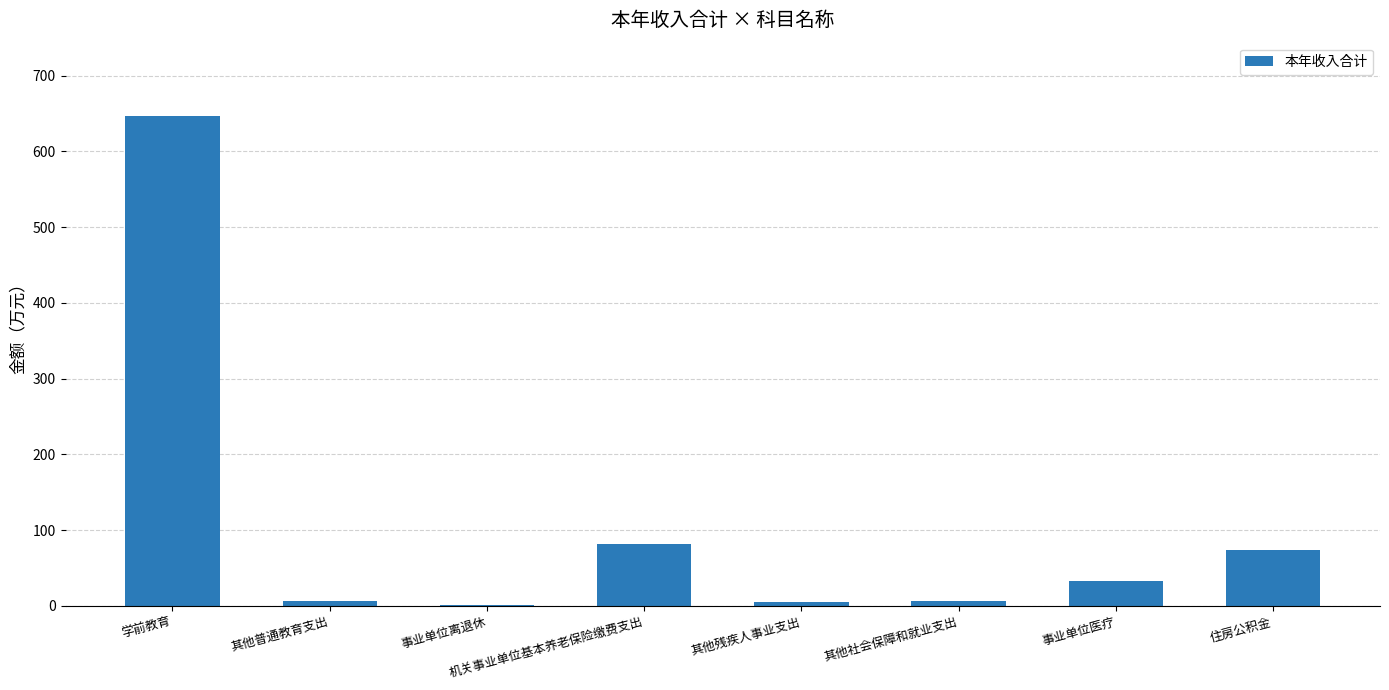

What is the sum of all values?

854.1